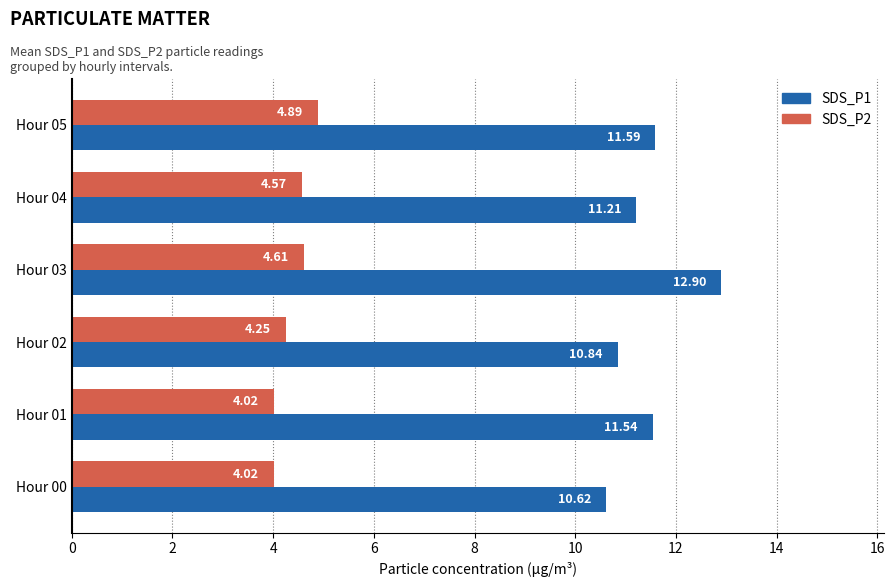

Which series changed the most between Hour 02 and Hour 05?

SDS_P1